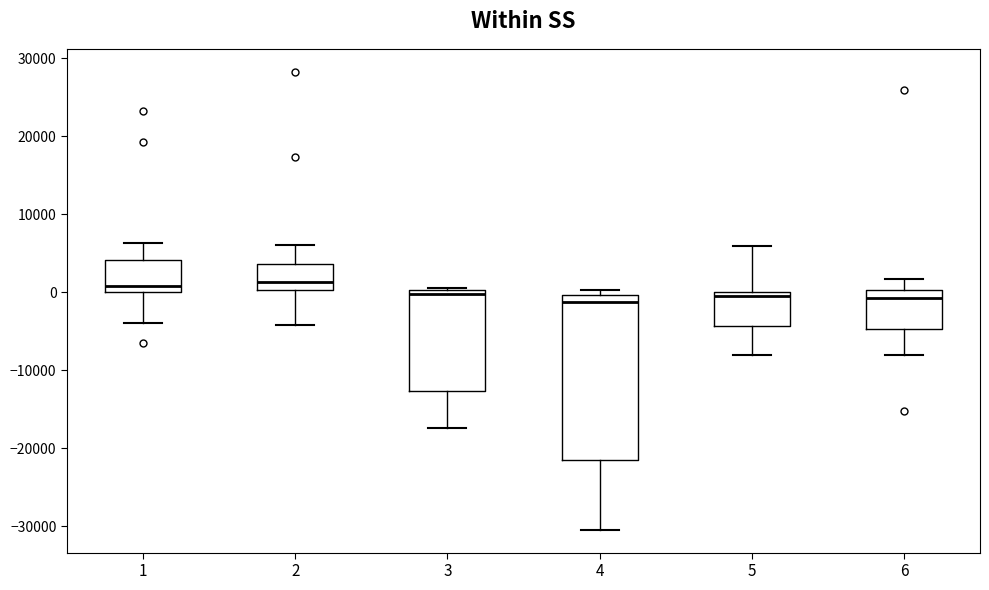

Where is the lower edge of the box at x = 3 on the y-axis? The values are not printed on the chart, so give them approximately, as read against the axis.

-13000